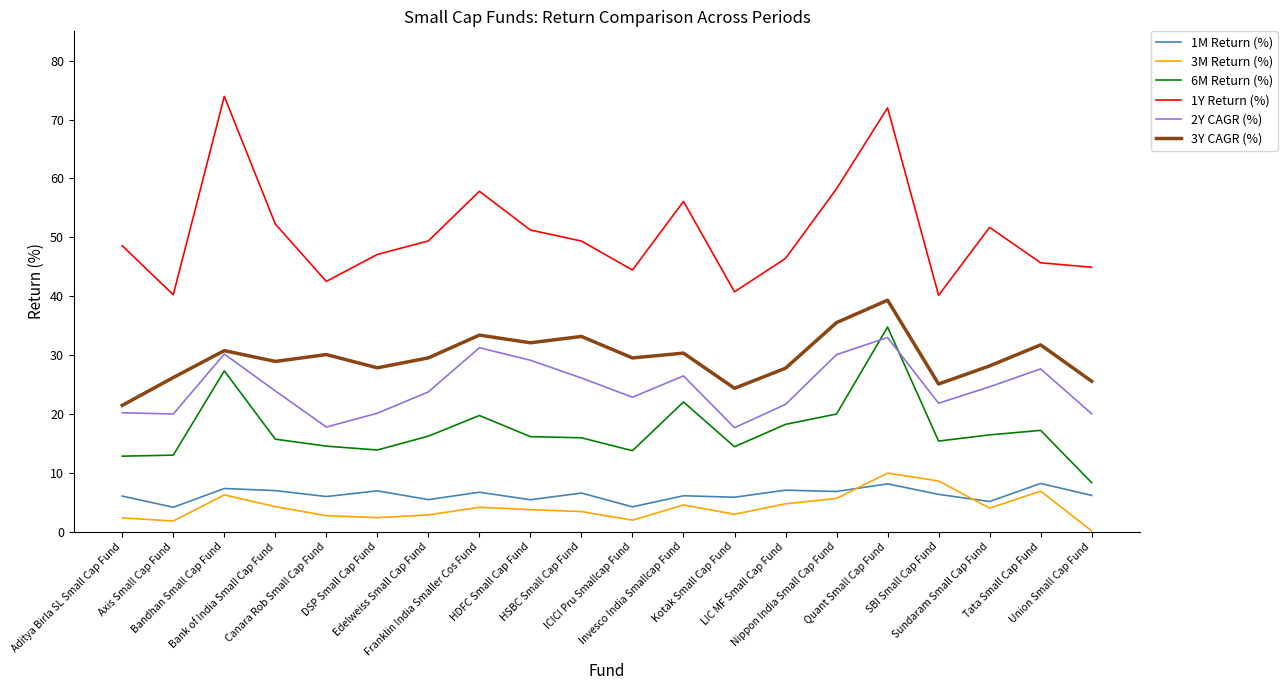

What is the average value of the 2Y CAGR (%) series?

24.4